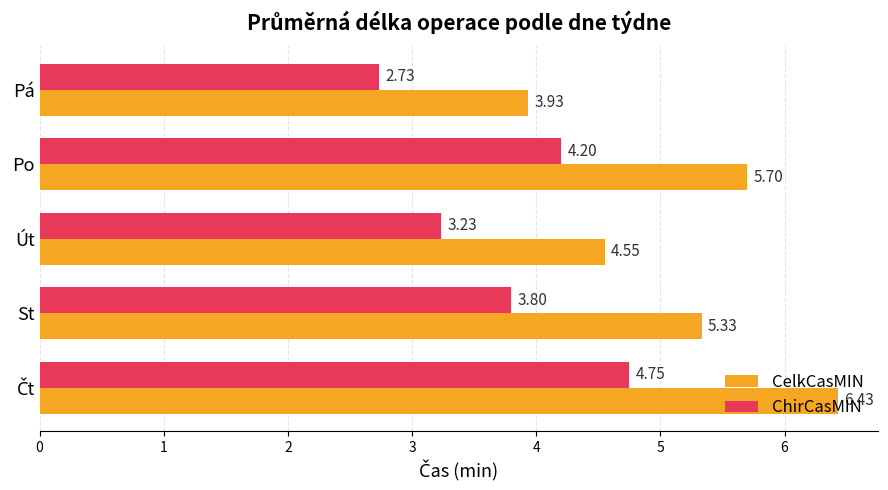

What is the difference between the highest and lowest values at Út?

1.3